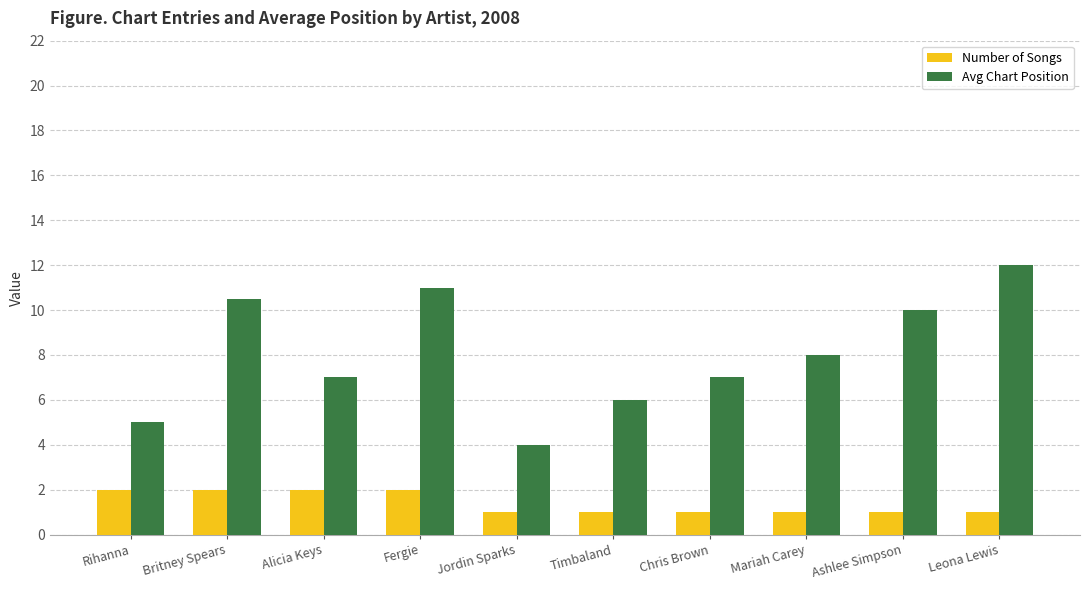

At which category does the chart reach its peak across all series?

Leona Lewis